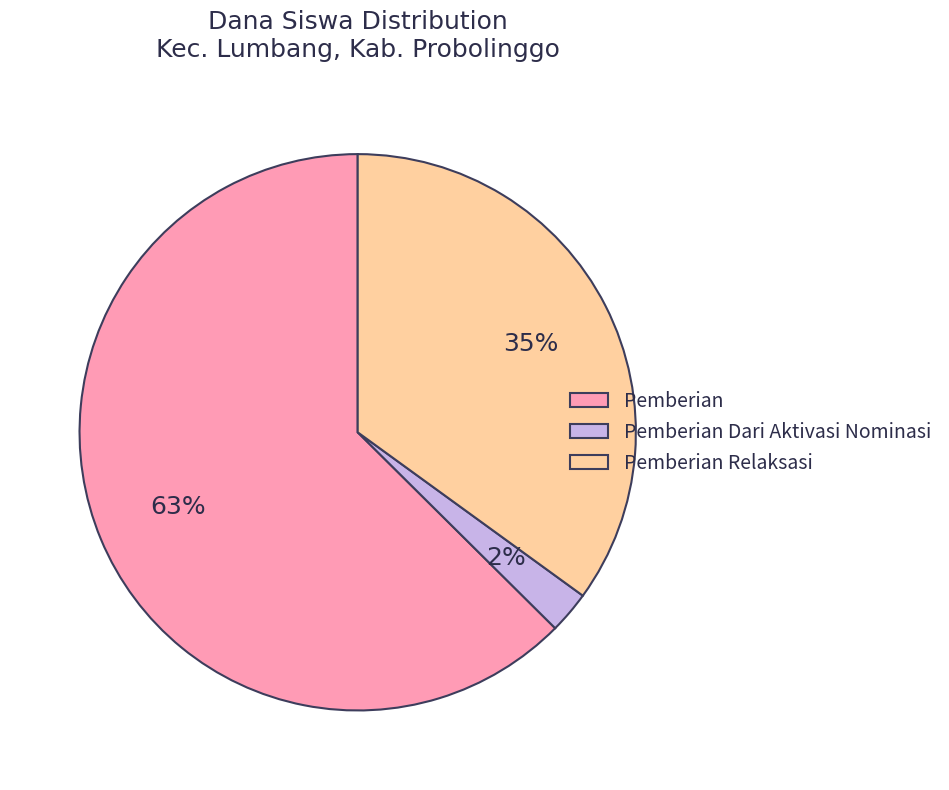

True or false: Pemberian Relaksasi accounts for 47% of the total.

False